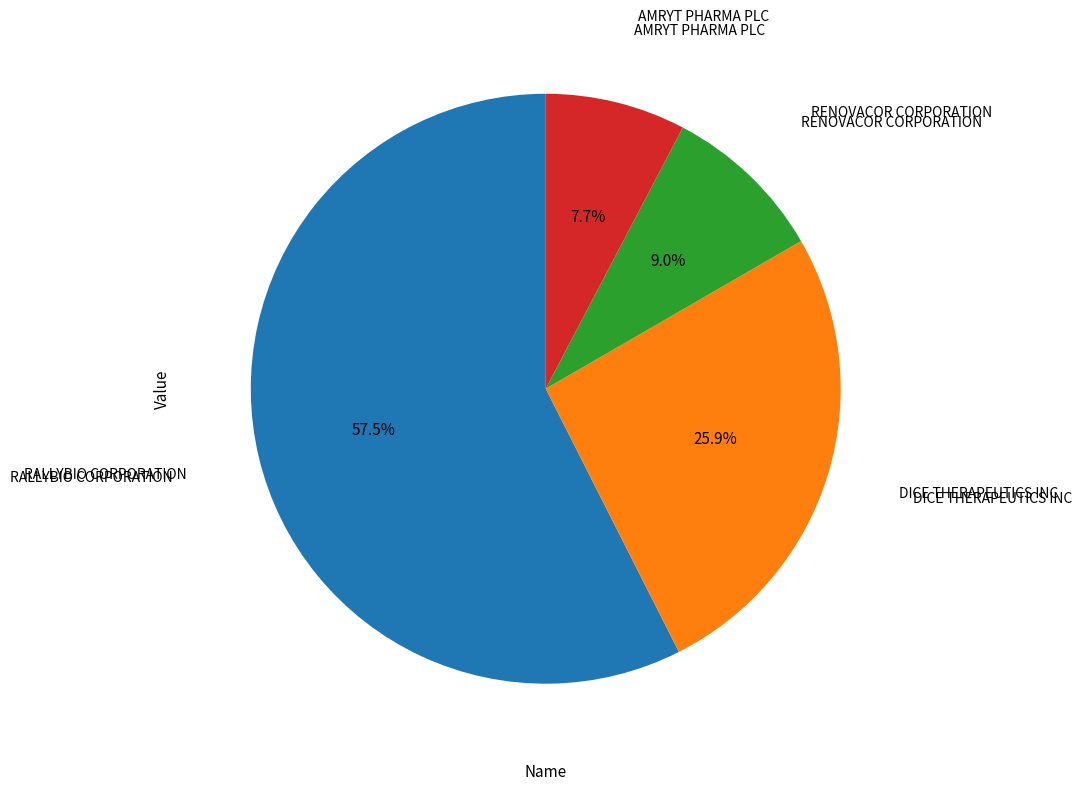

How many slices are in this pie chart?

4